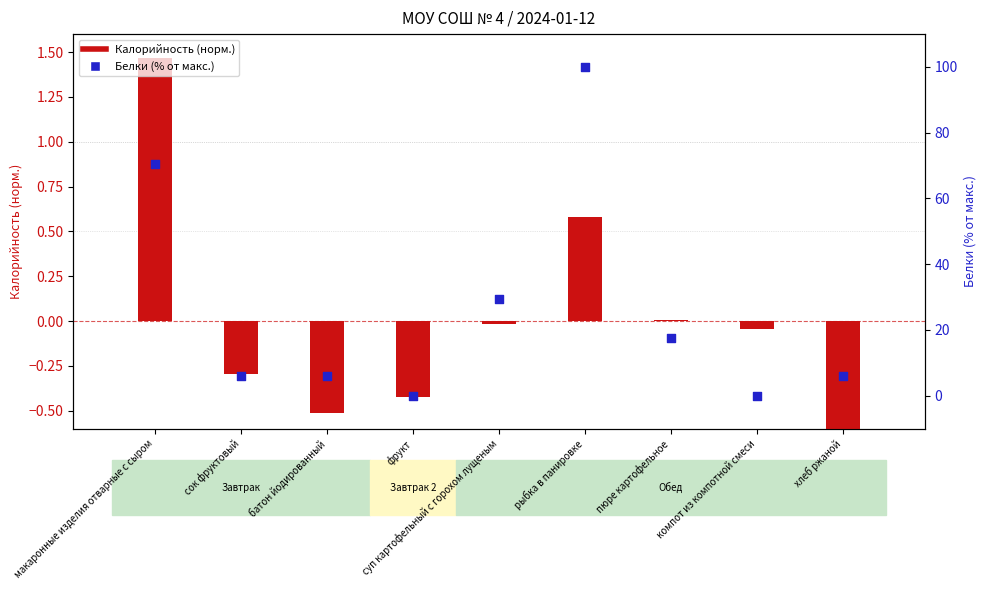

At how many categories does at least one series exceed 55?

2